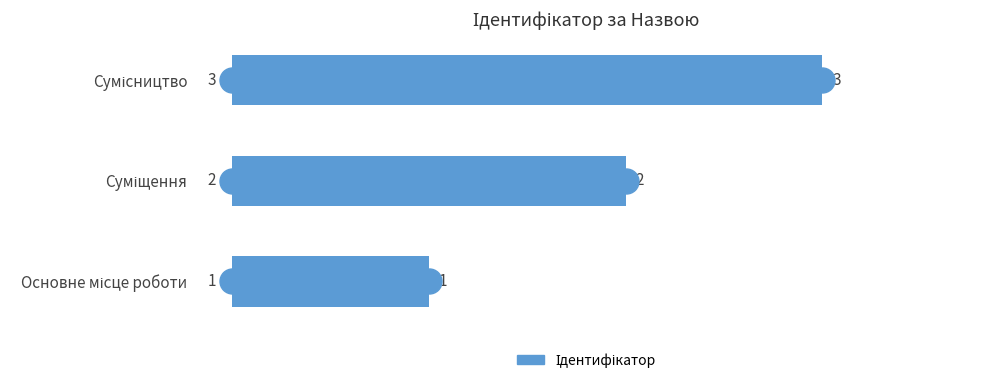

What is the maximum value shown in the chart?

3